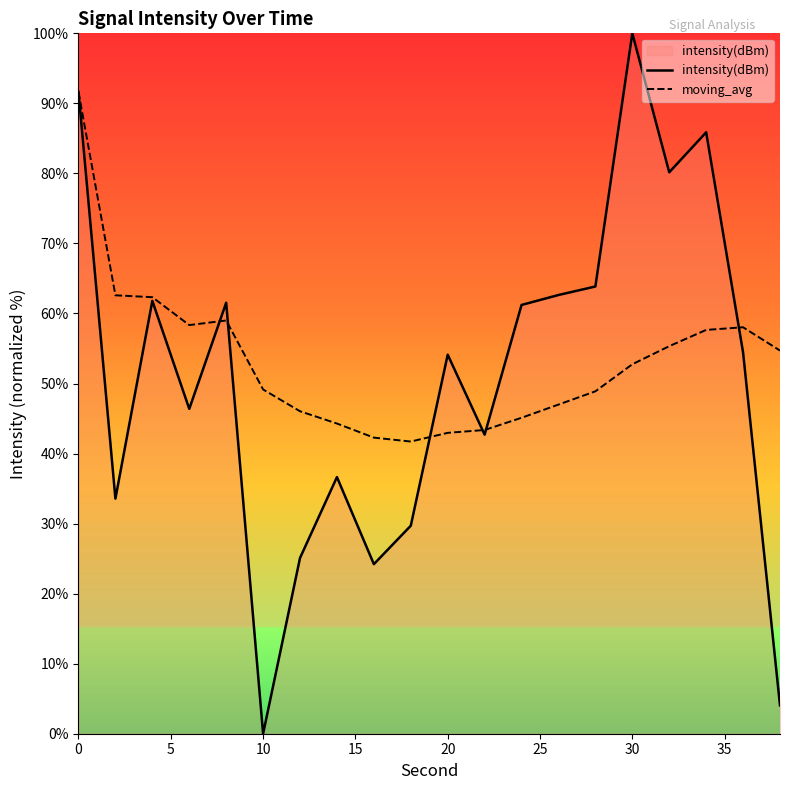

Which series has the widest spread of values?

intensity(dBm)